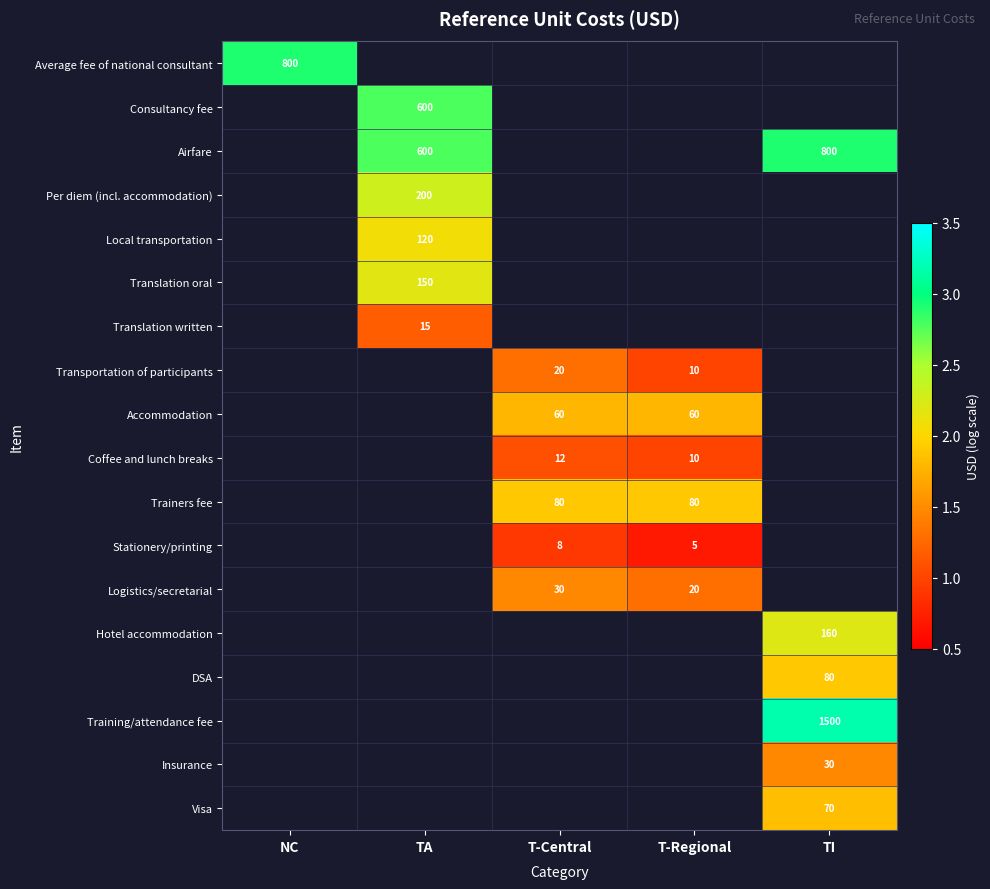

Is the value of Logistics/secretarial at T-Central greater than the value of Trainers fee at T-Central?

No